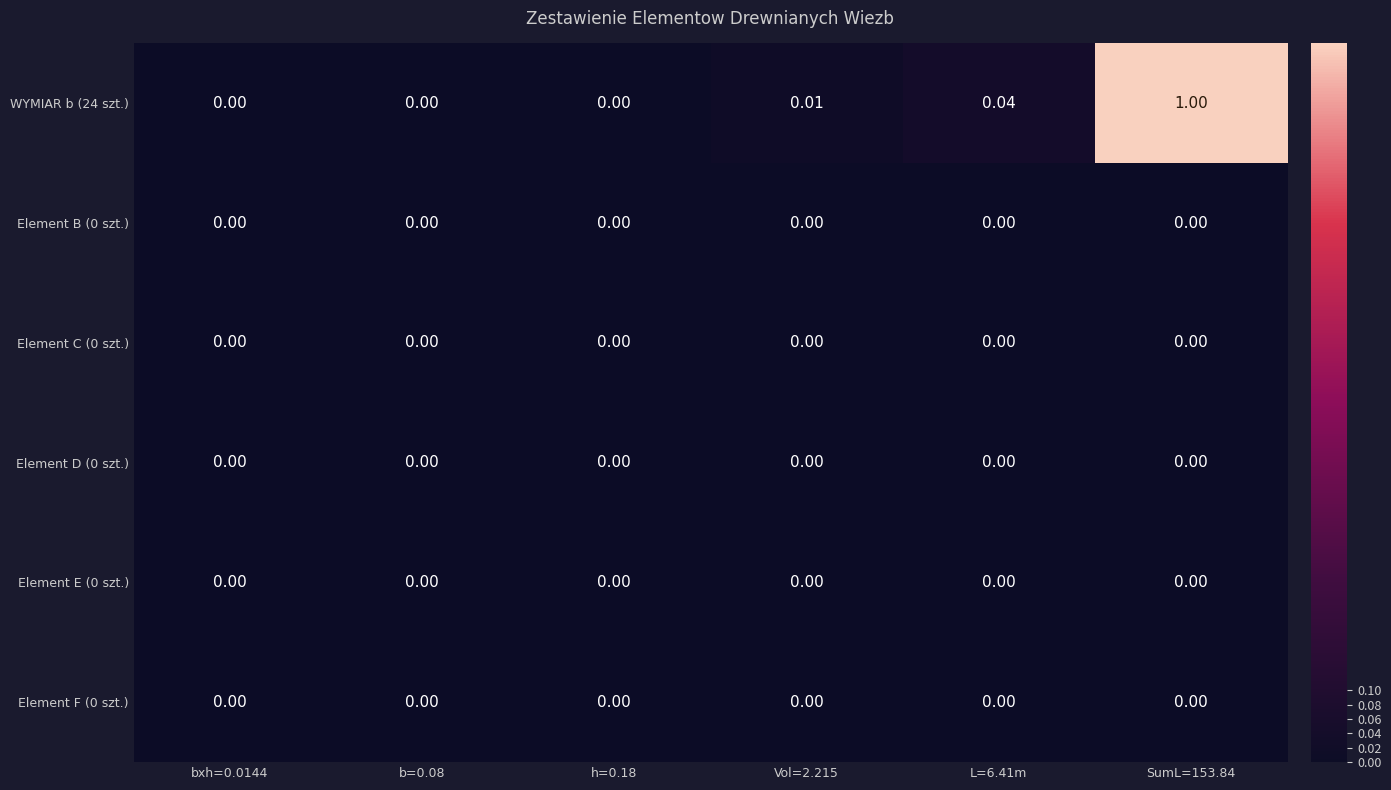

Which series changed the most between b=0.08 and SumL=153.84?

WYMIAR b (24 szt.)